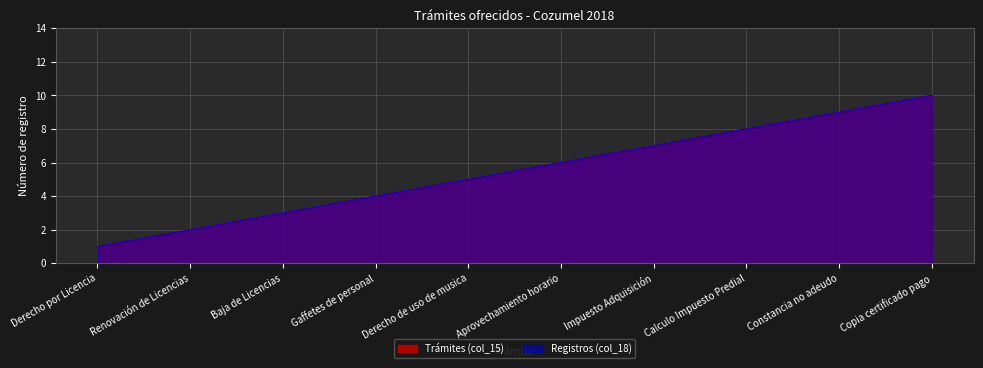

Rank the series by their maximum value, from highest to lowest.

Trámites (col_15), Registros (col_18)